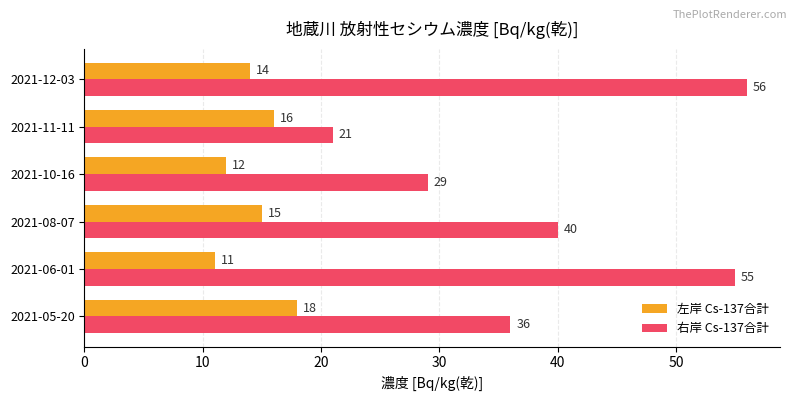

The 左岸 Cs-137合計 series shows 24 at 2021-12-03. True or false?

False